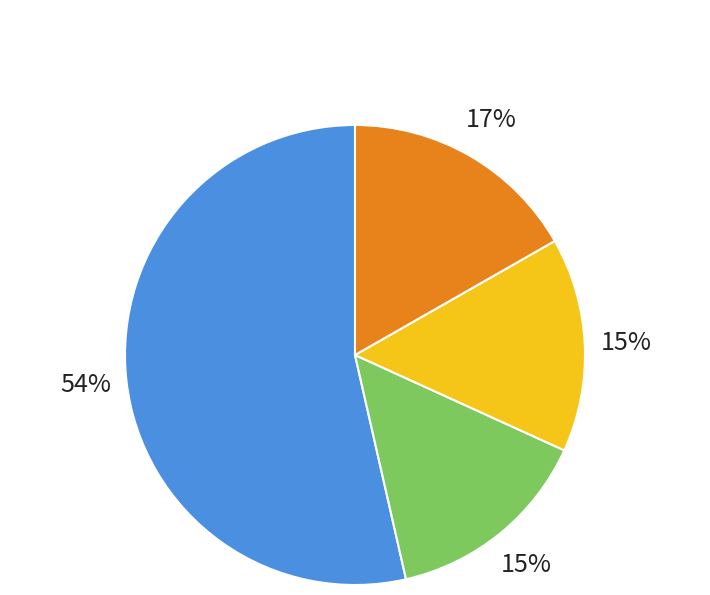

True or false: 20000102125214797 accounts for 1% of the total.

False